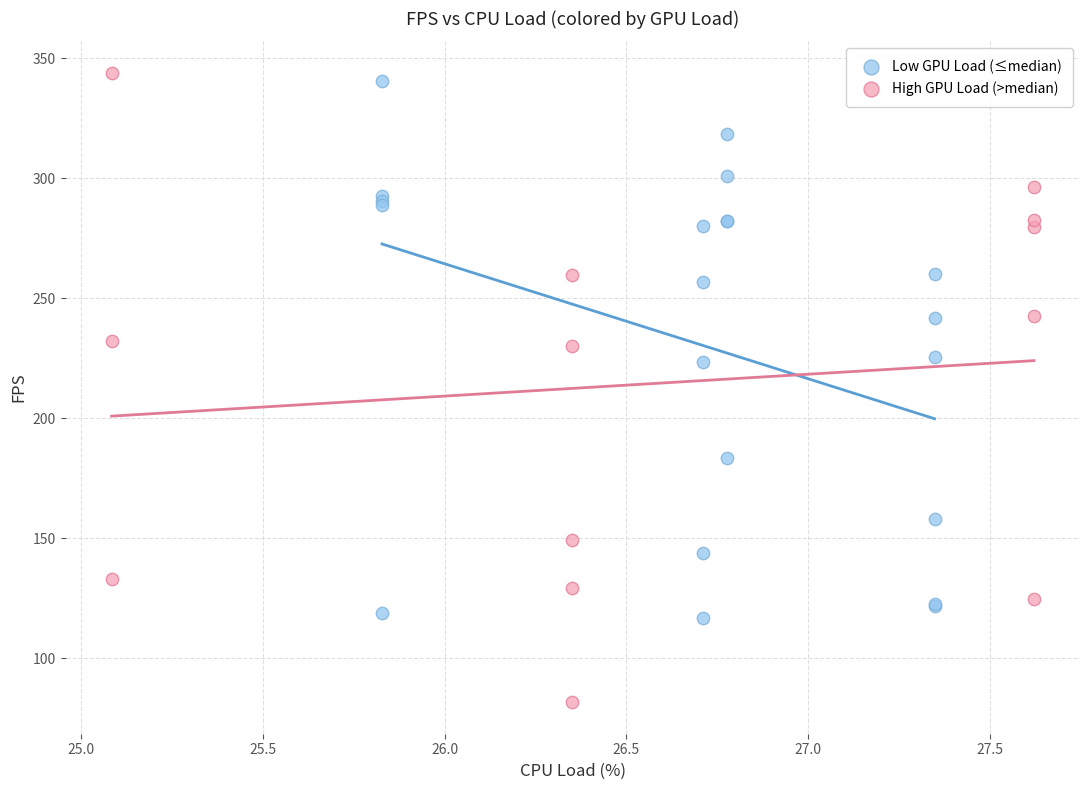

Which series has the widest spread of Y values?

High GPU Load (>median)